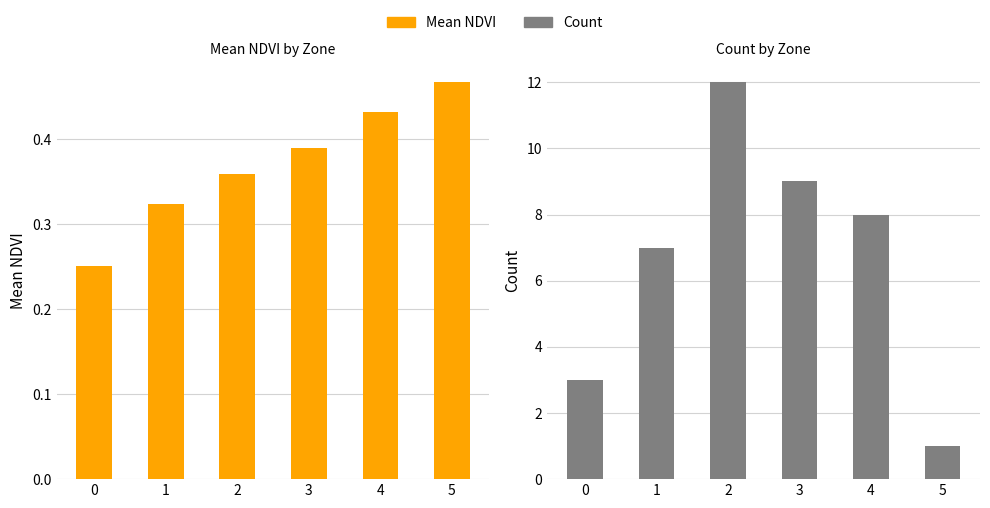

What is the difference between the Mean NDVI values at 3 and 1?

0.1